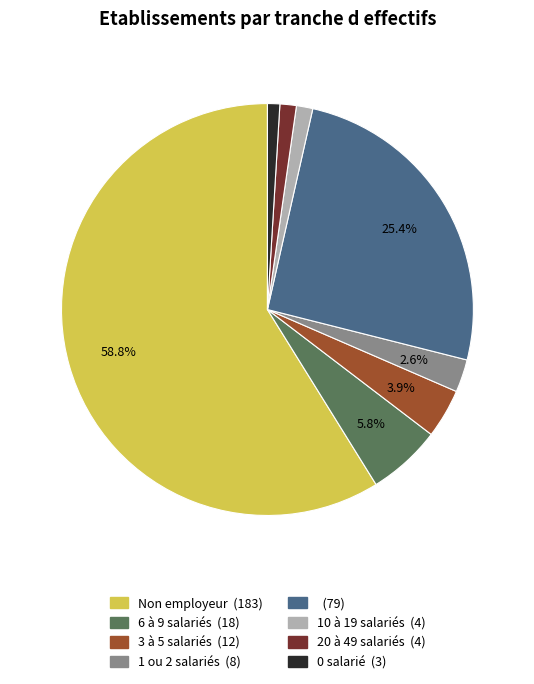

Is there a majority slice in this chart?

Yes